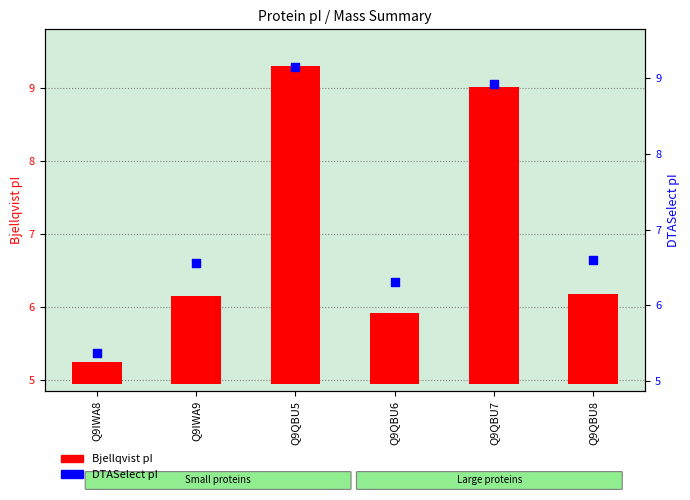

What are all the series names shown in the legend?

Bjellqvist pI, DTASelect pI